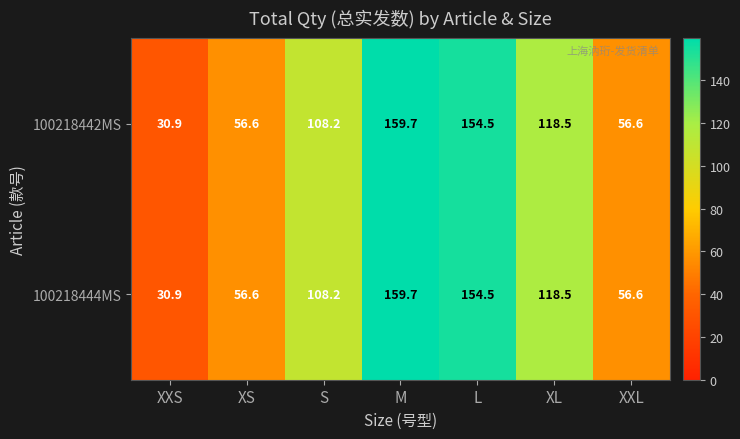

Is the value of 100218442MS at S greater than the value of 100218444MS at XXS?

Yes